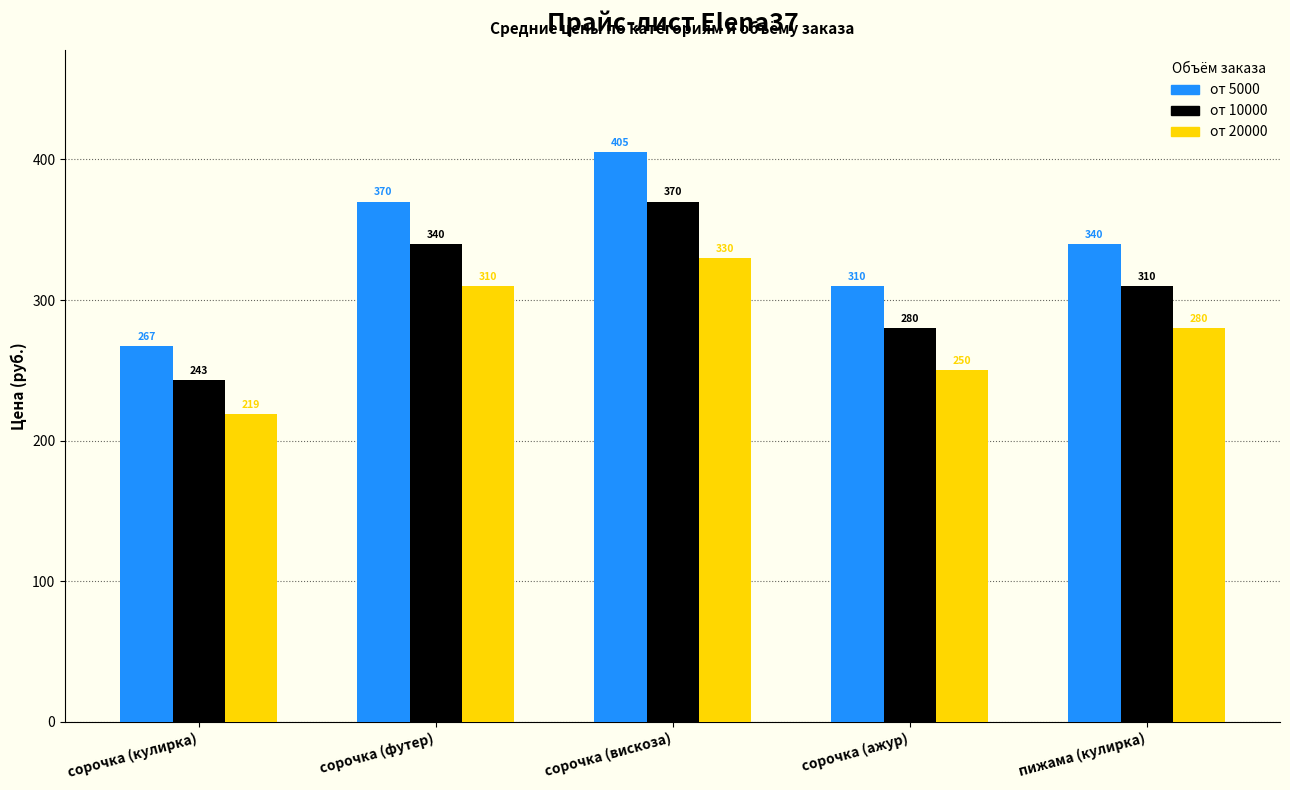

Where does the от 5000 series first go above 340?

сорочка (футер)